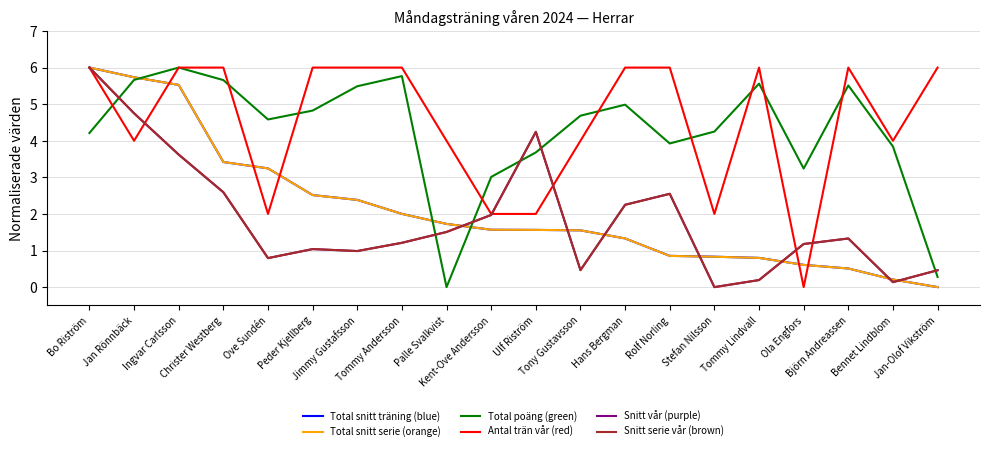

What is the total value across all series at Jan-Olof Vikström?

7.2